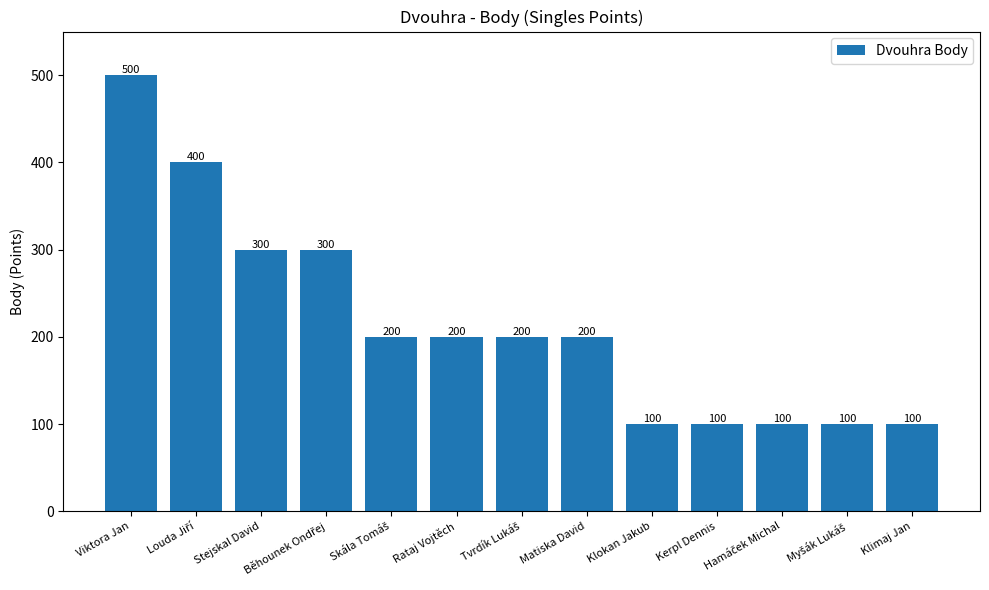

What is the change in value from Matiska David to Kerpl Dennis?

-100